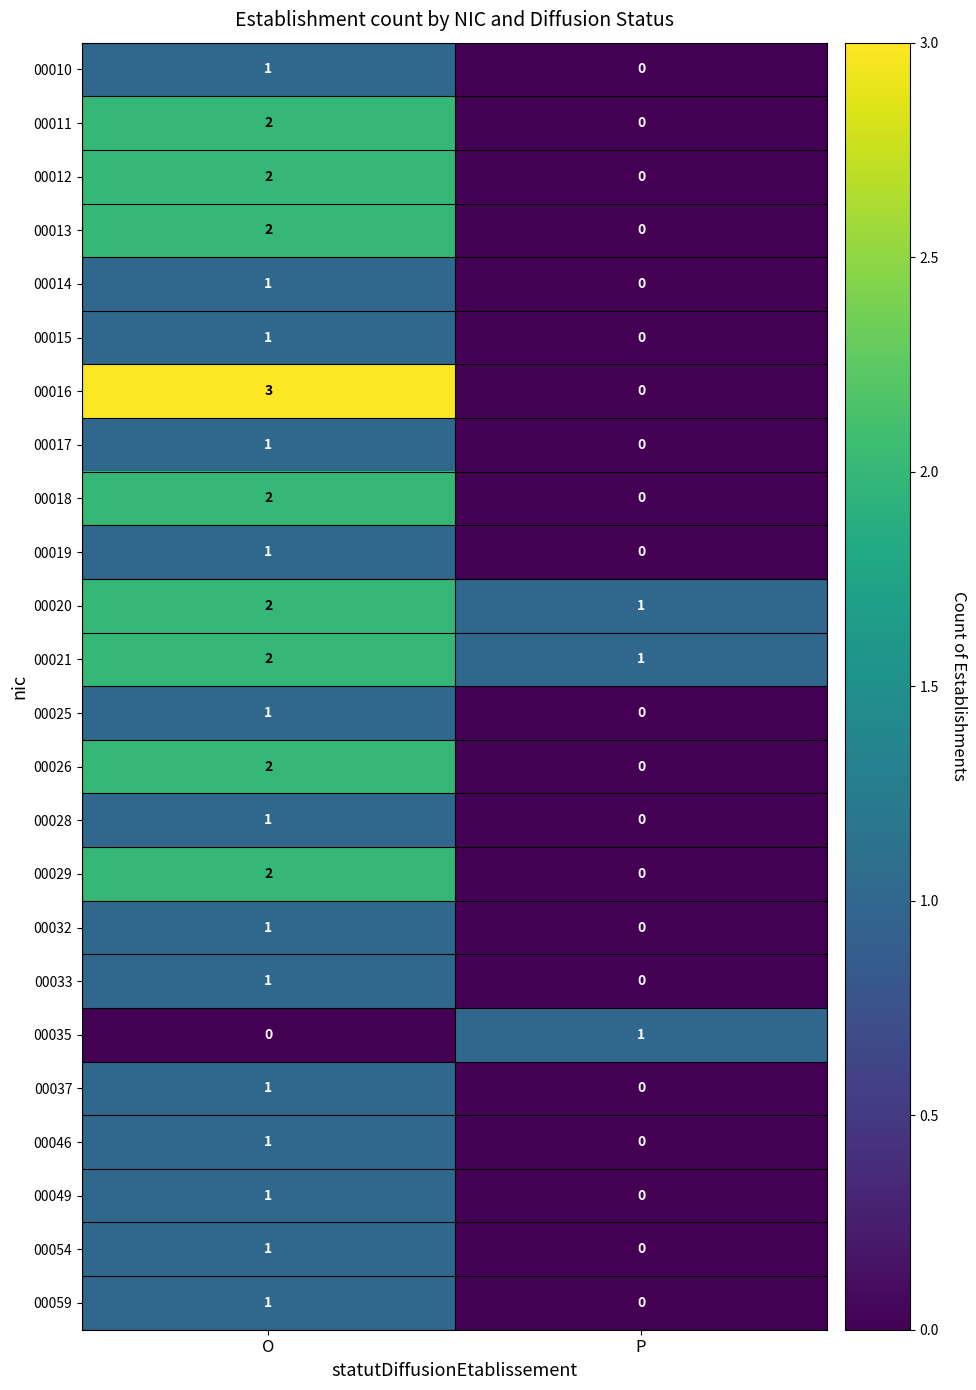

How many data points in 00021 are less than 2?

1